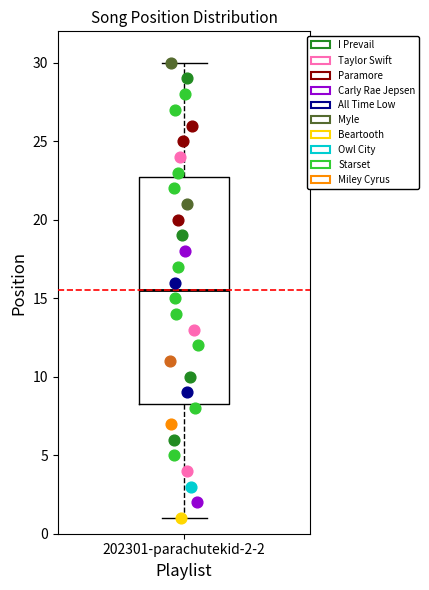

Where is the upper edge of the box for 202301-parachutekid-2-2 on the y-axis? The values are not printed on the chart, so give them approximately, as read against the axis.

23.0